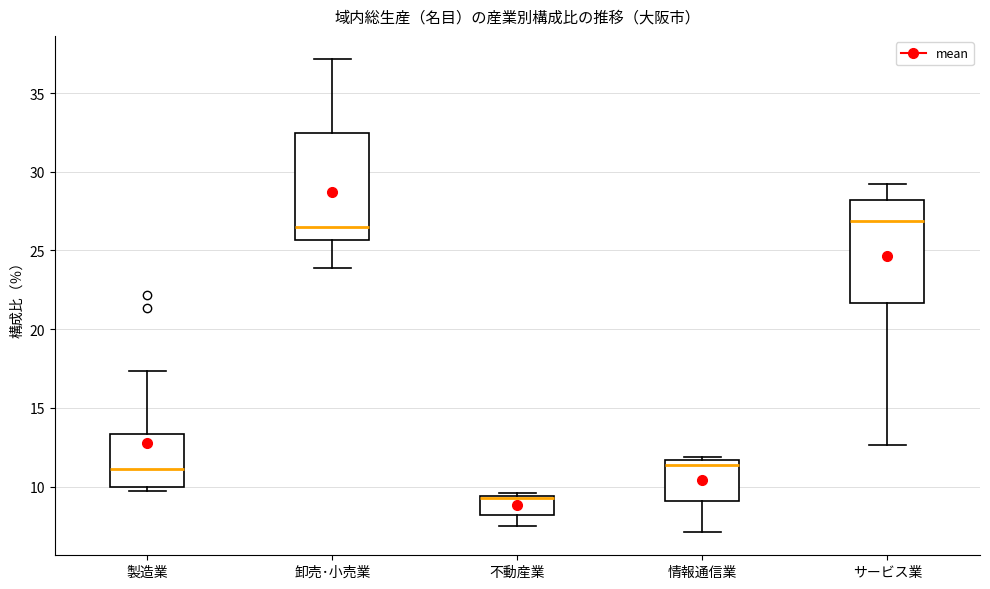

Reading left to right, read every box against the y-axis: the position of its median line, the range the box covers, and the ends of its whiskers. The values are not printed on the chart, so give them approximately, as read against the axis.

製造業: median 11.0, box 10.0 to 13.5, whiskers 9.5 to 17.5
卸売･小売業: median 26.5, box 25.5 to 32.5, whiskers 24.0 to 37.0
不動産業: median 9.5 (just below the box's upper edge), box 8.0 to 9.5, whiskers 7.5 to 9.5
情報通信業: median 11.5 (just below the box's upper edge), box 9.0 to 11.5, whiskers 7.0 to 12.0
サービス業: median 27.0, box 21.5 to 28.0, whiskers 12.5 to 29.0